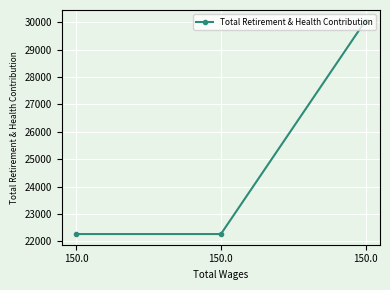

What is the sum of all values?

74583